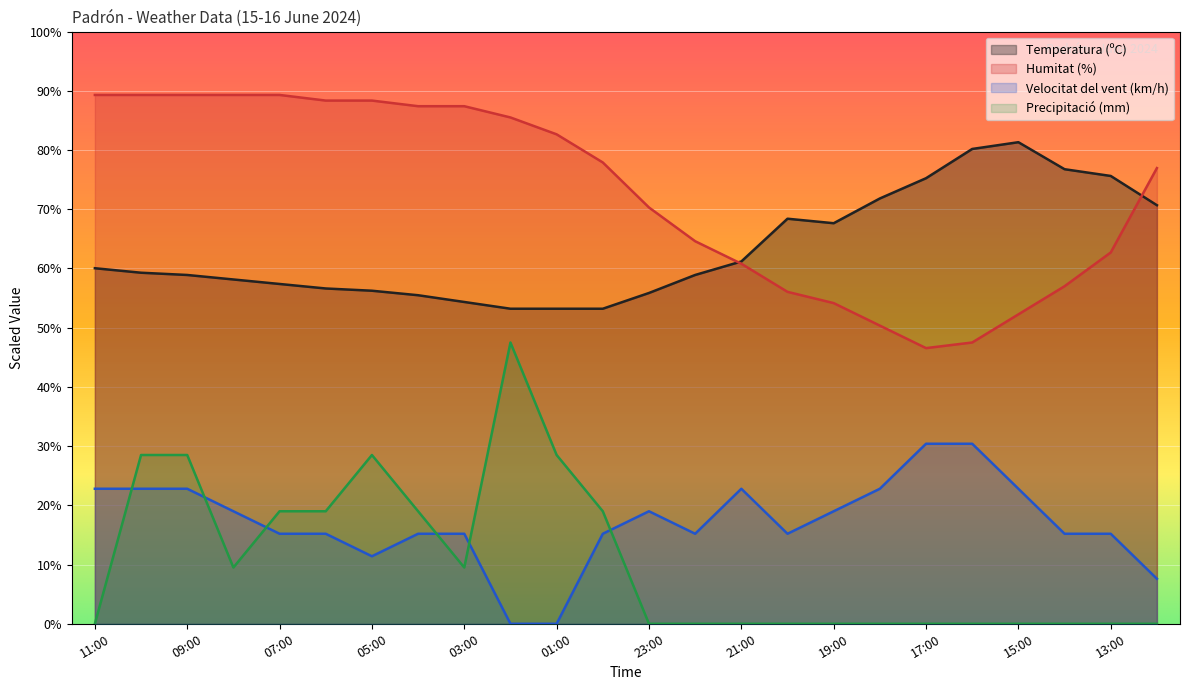

How many lines are shown in the chart?

4